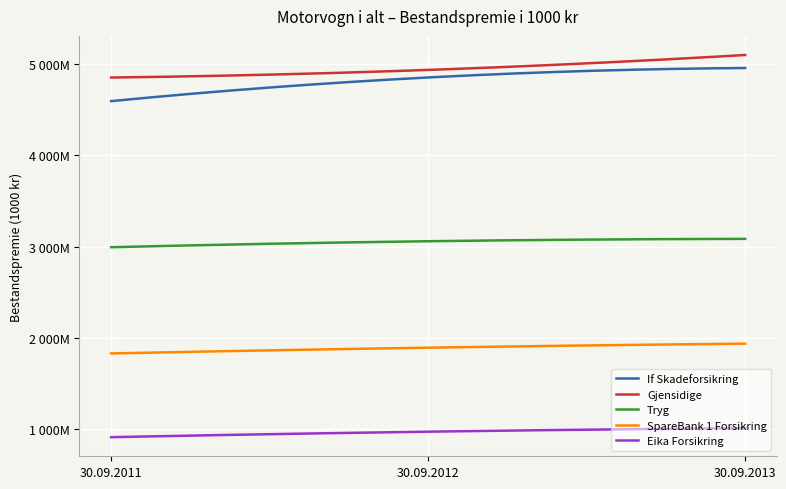

Does the chart have visible grid lines?

Yes